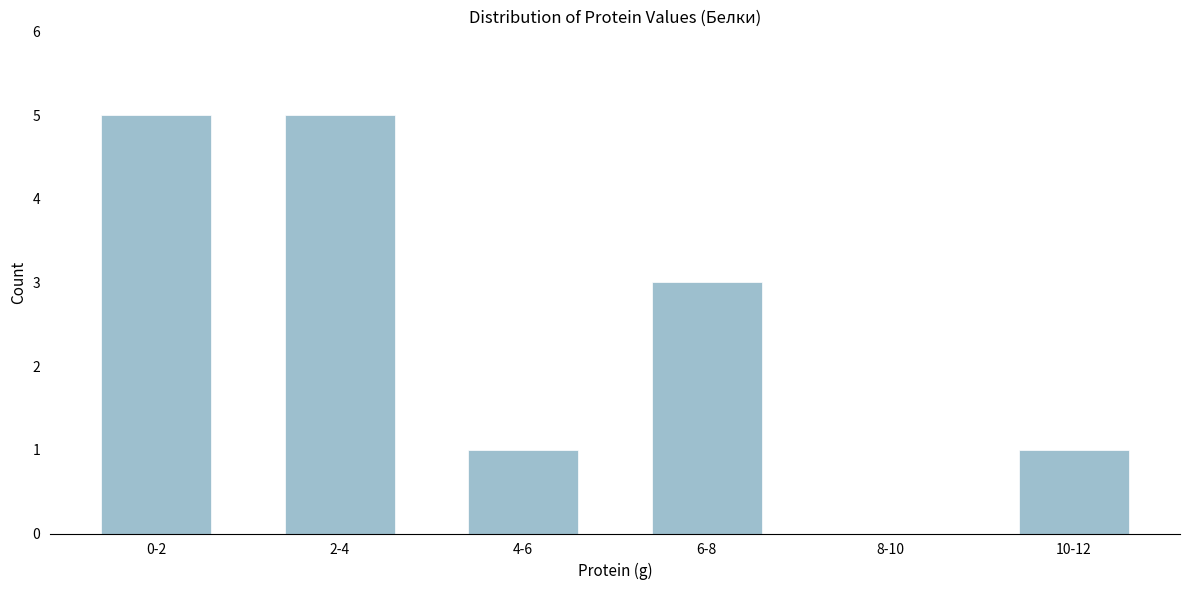

Reading left to right, what are all the values shown in this chart?

0-2=5	2-4=5	4-6=1	6-8=3	8-10=0	10-12=1